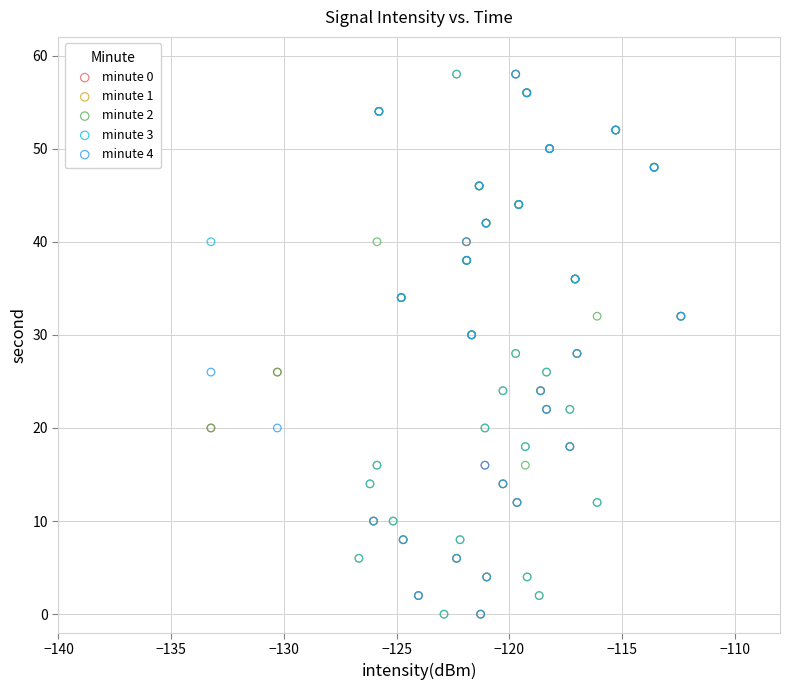

What are all the series names shown in the legend?

minute 0, minute 1, minute 2, minute 3, minute 4